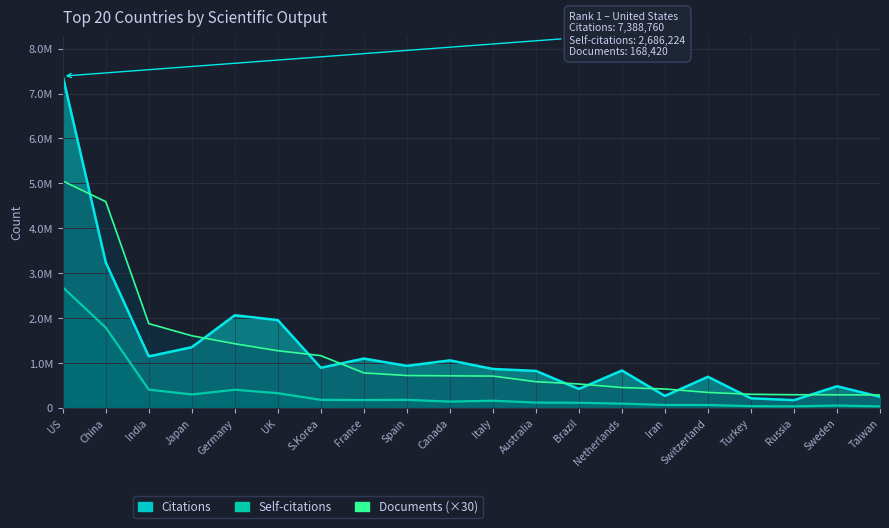

What is the value of the Documents point at the 20th from the left?

287340